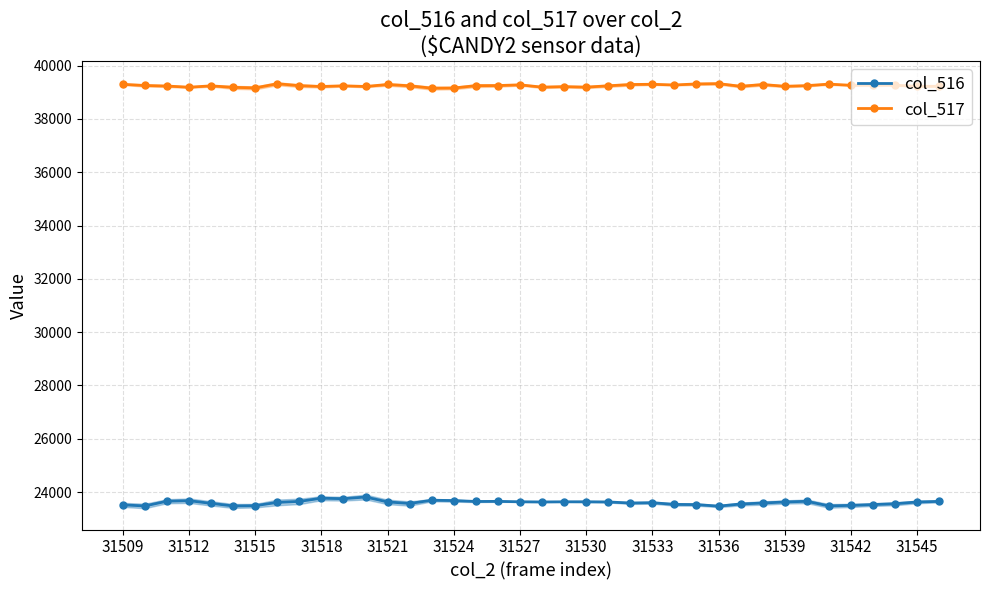

The value of col_517 at 32 is 39307. True or false?

True